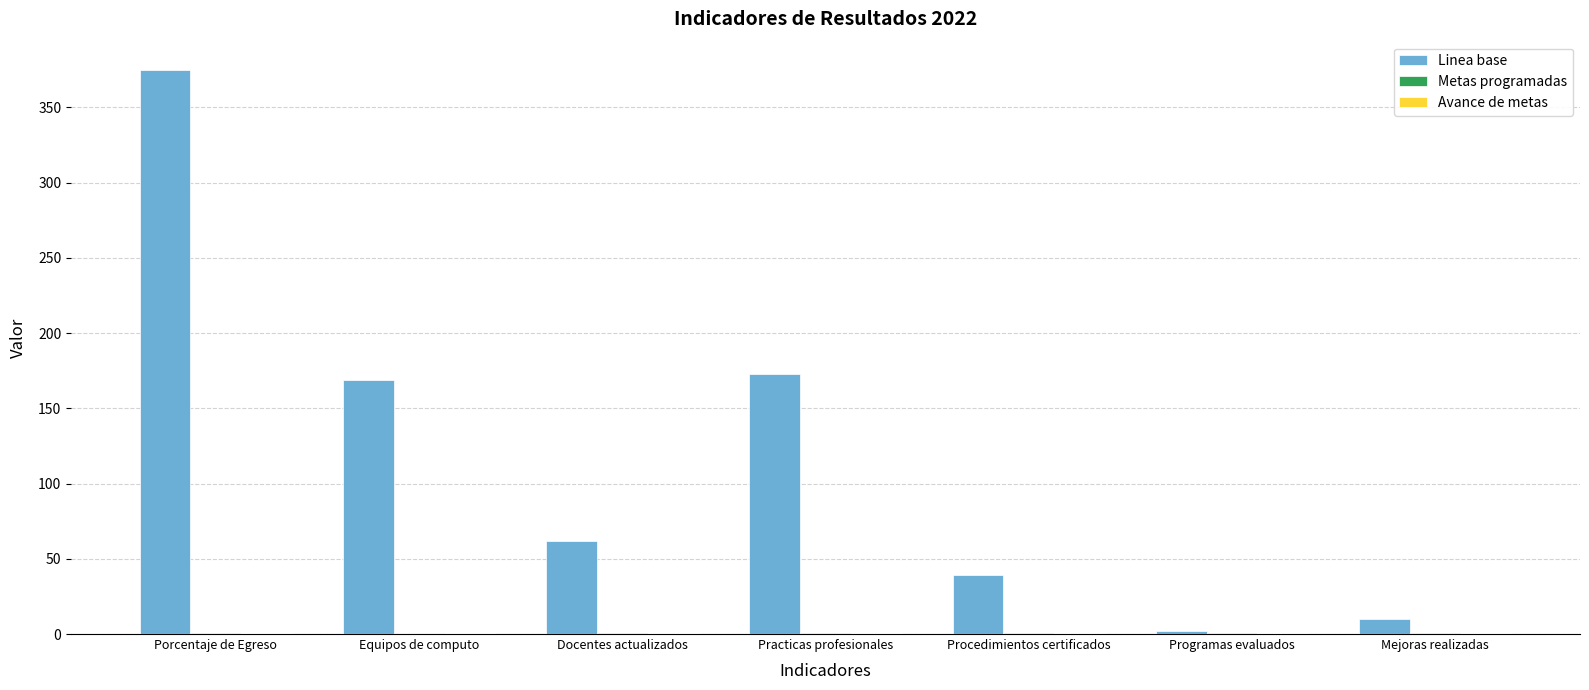

What is the sum of all Linea base values?

830.0